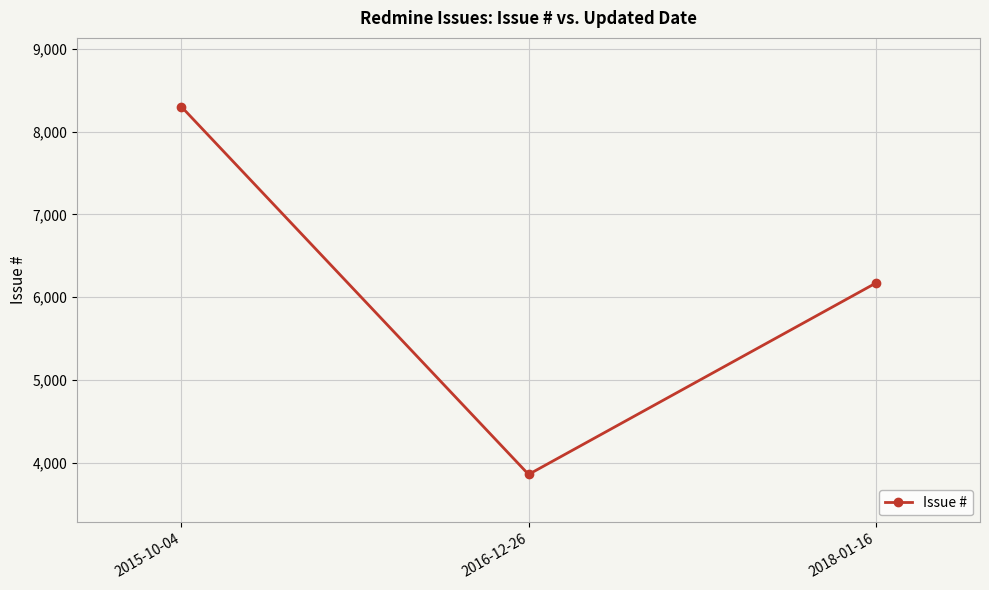

What is the label of the 1st point from the right?

2018-01-16